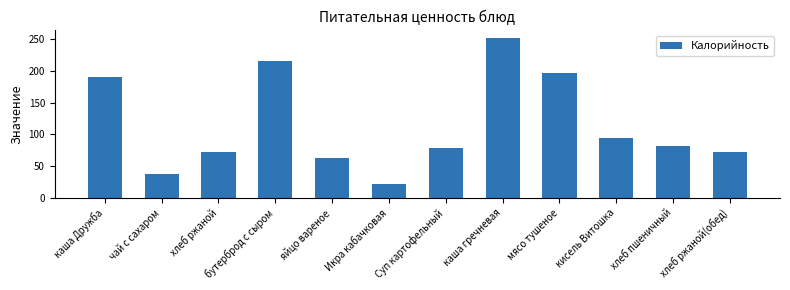

Which has a higher value, яйцо вареное or Суп картофельный?

Суп картофельный